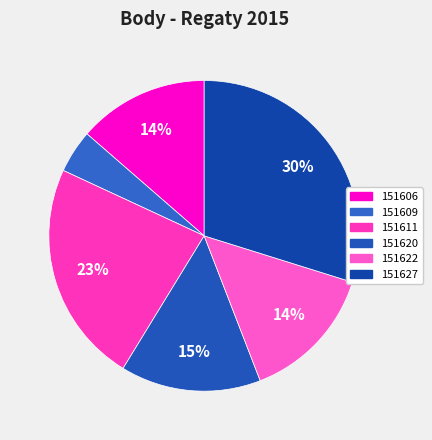

How many slices are in this pie chart?

6